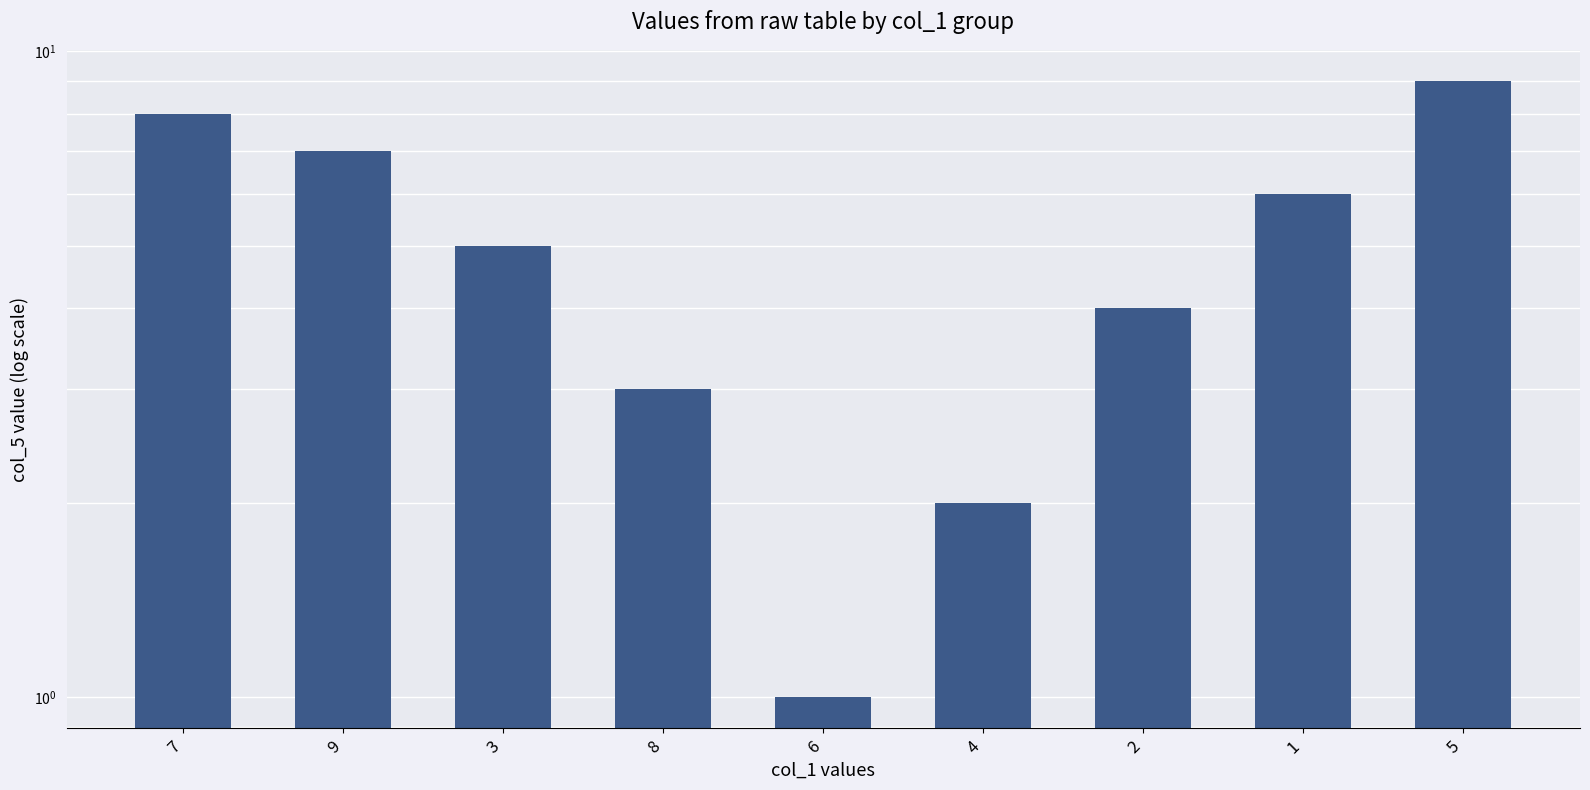

What is the sum of the values at 2 and 4?

6